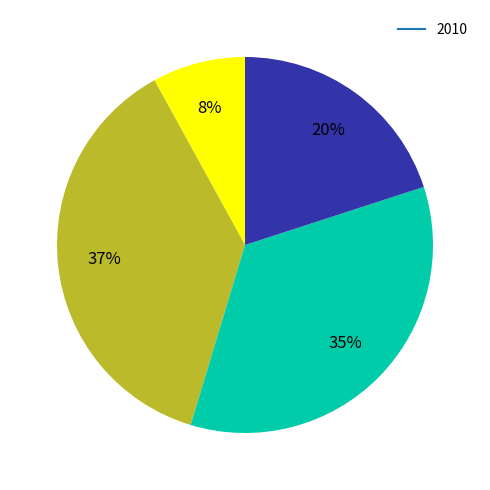

To the nearest percent, what is the difference between the largest and smallest slice percentages?

29%